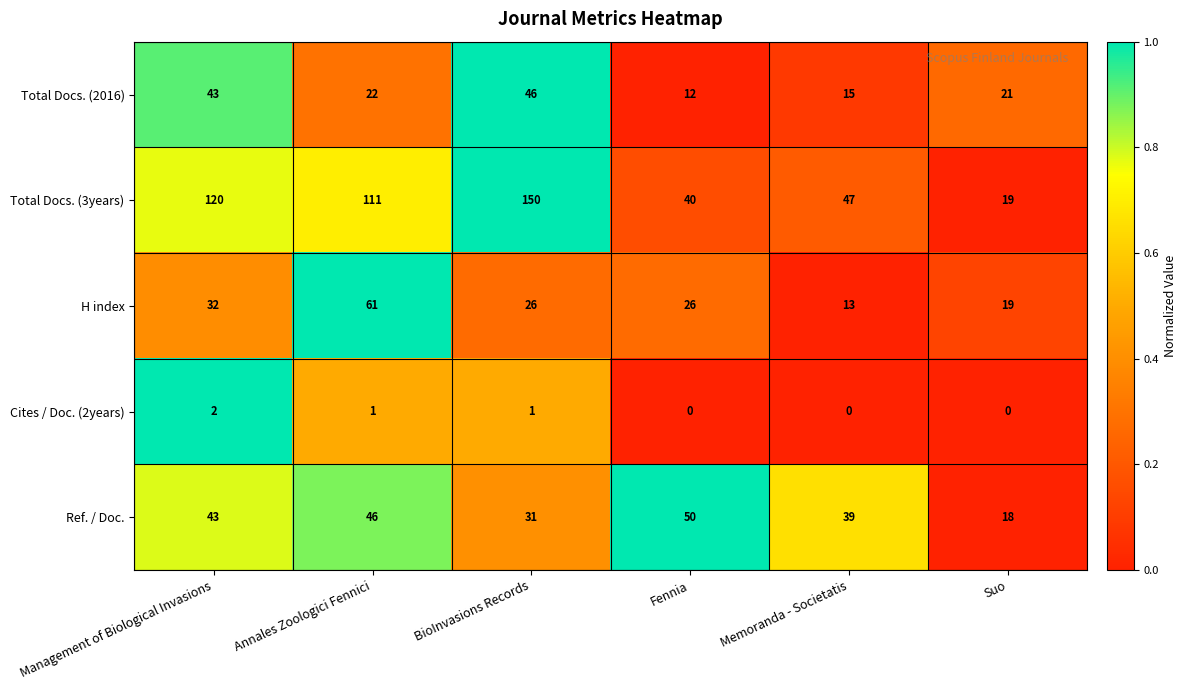

At which label is H index closest to 37?

Management of Biological Invasions